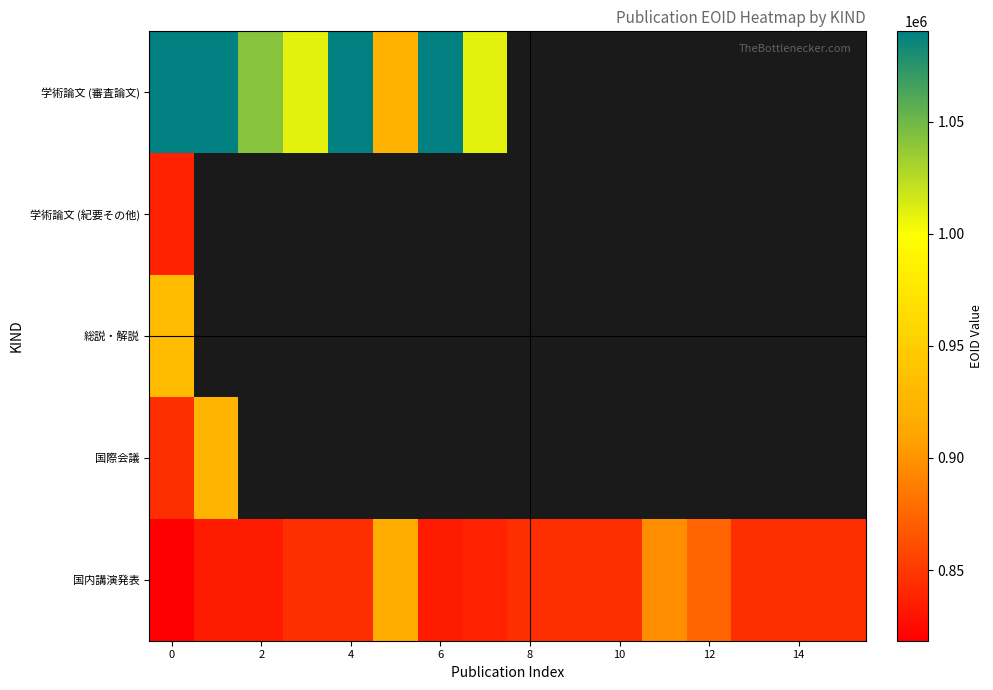

What value does the 国内講演発表 series have at 2?

833866.0